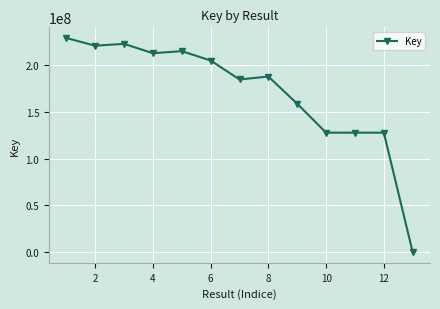

What is the difference between the maximum and minimum values?

228696756